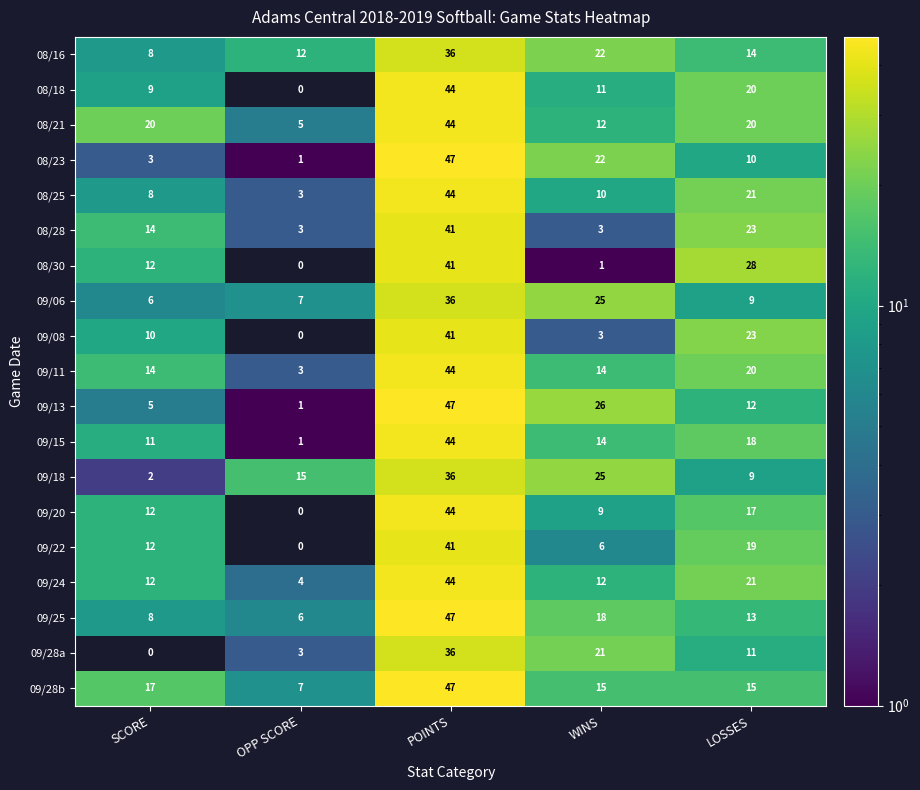

True or false: 09/22 has a value of 2 at WINS.

False